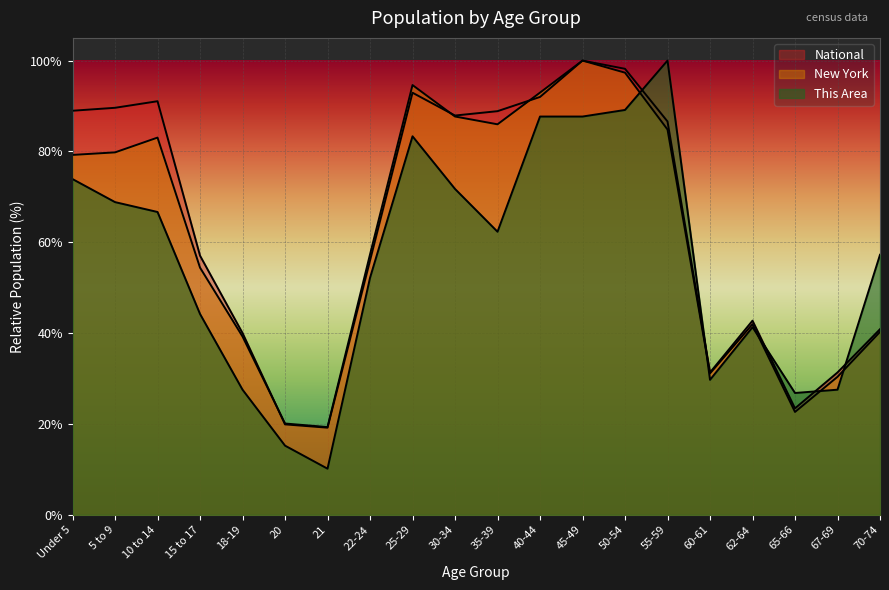

Rank the series by their maximum value, from highest to lowest.

This Area, New York, National